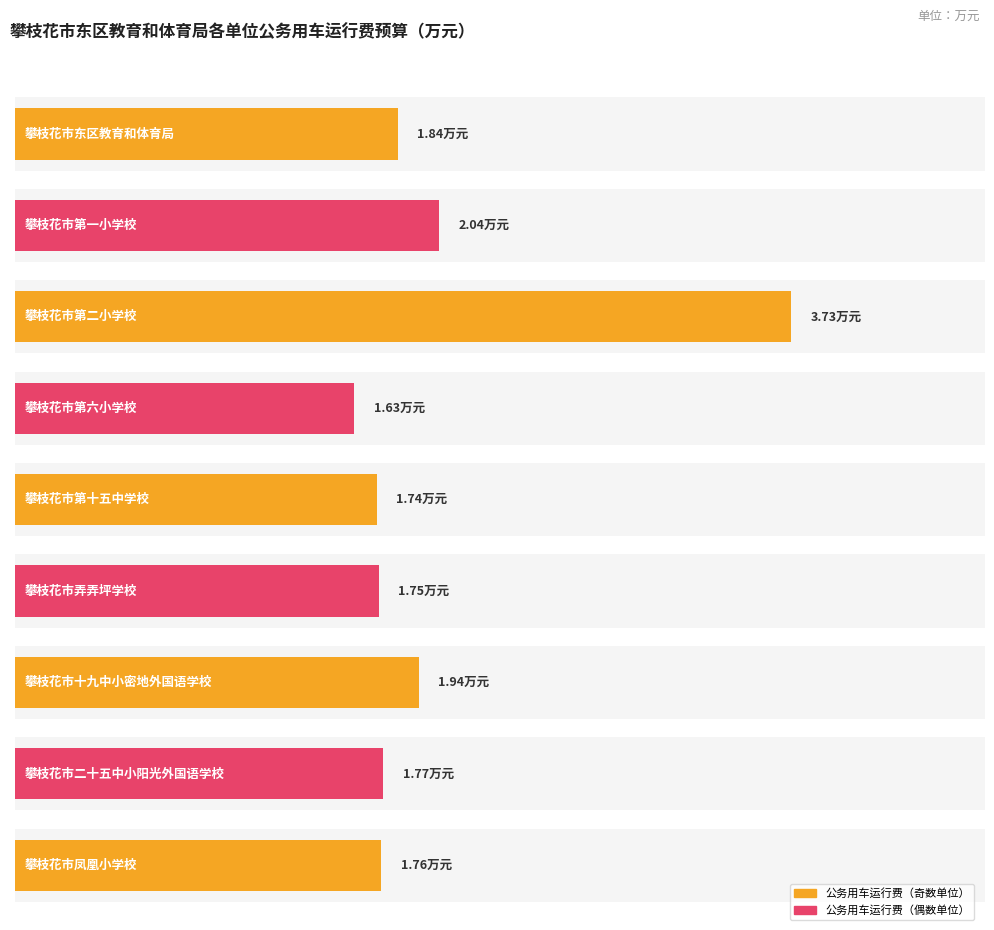

At which label is the value closest to 2?

攀枝花市第一小学校